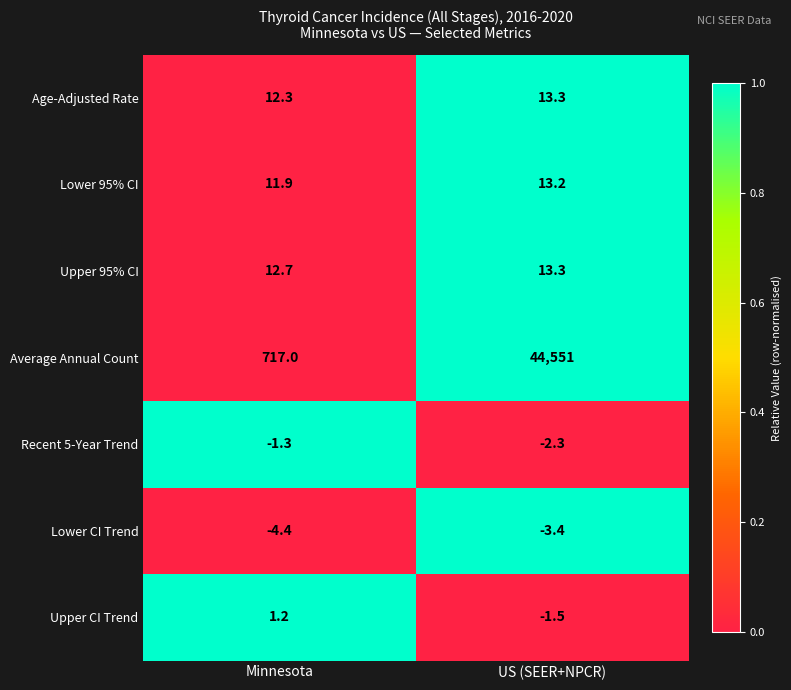

What is the sum of all Average Annual Count values?

45268.0